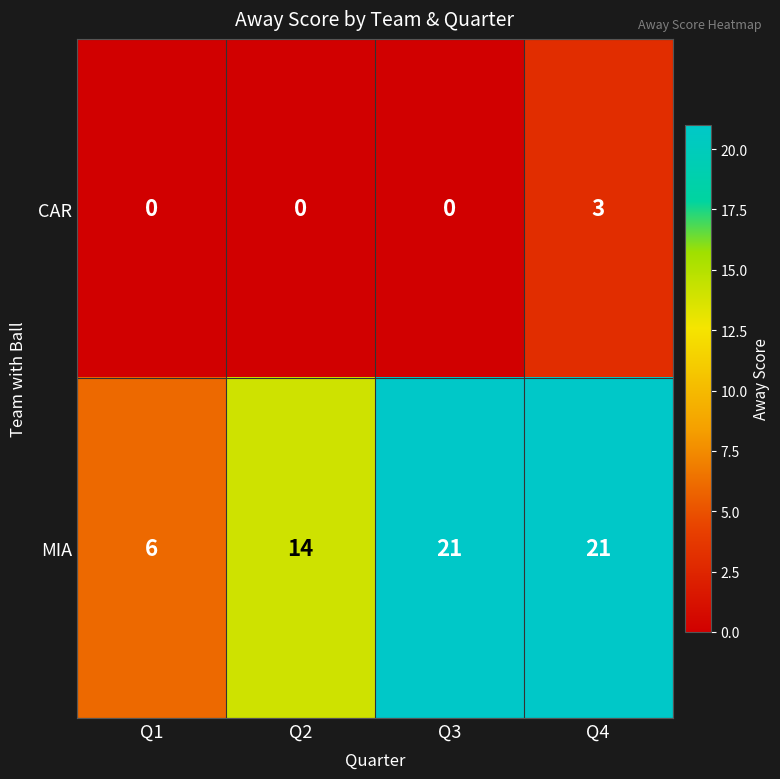

At which label does MIA reach its minimum?

Q1